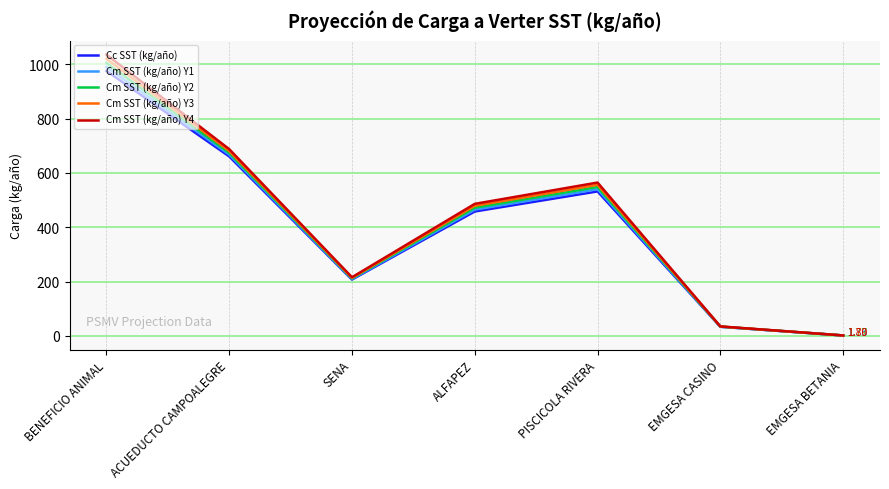

Which category has the lowest value in the Cm SST (kg/año) Y2 series?

EMGESA BETANIA